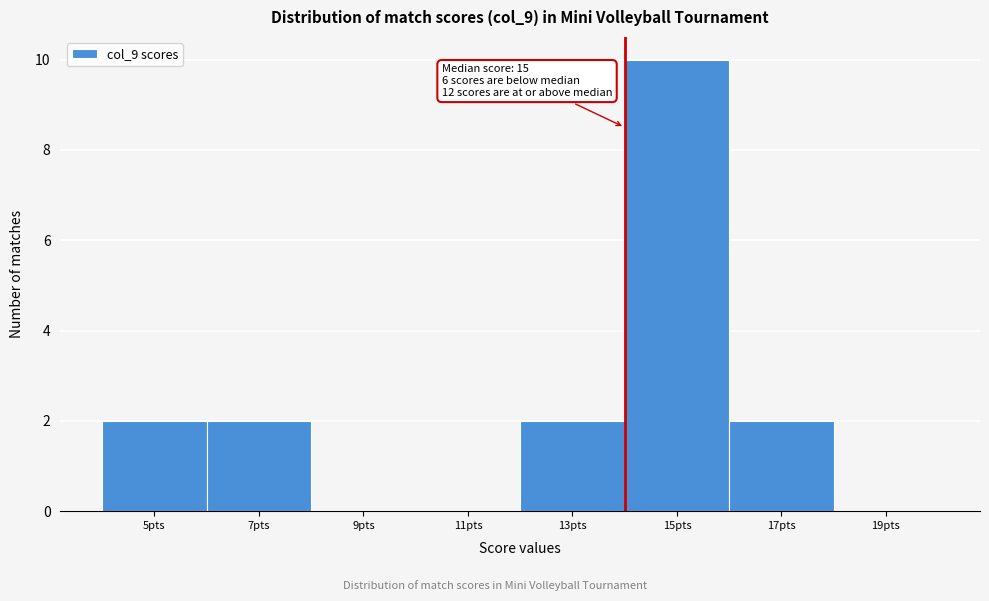

Reading left to right, list all the values displayed in this chart.

5pts=2	7pts=2	9pts=0	11pts=0	13pts=2	15pts=10	17pts=2	19pts=0